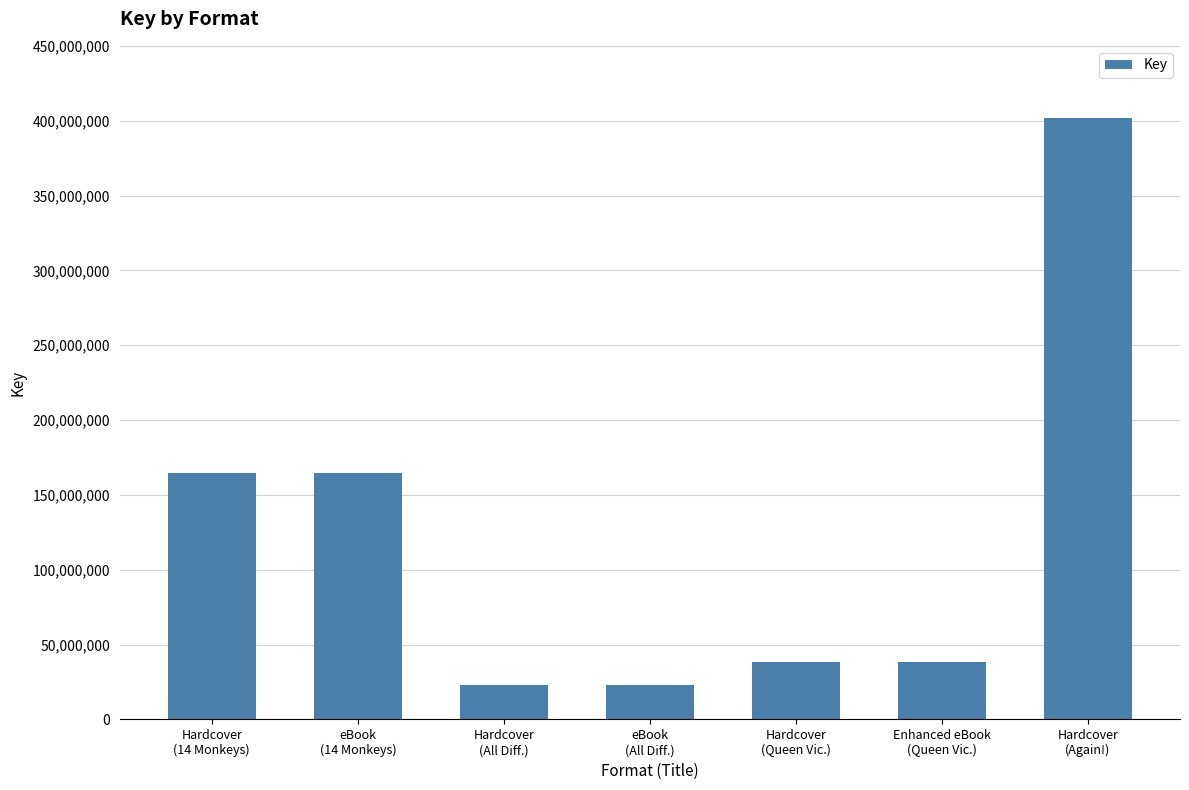

Does the chart contain stacked bars?

No